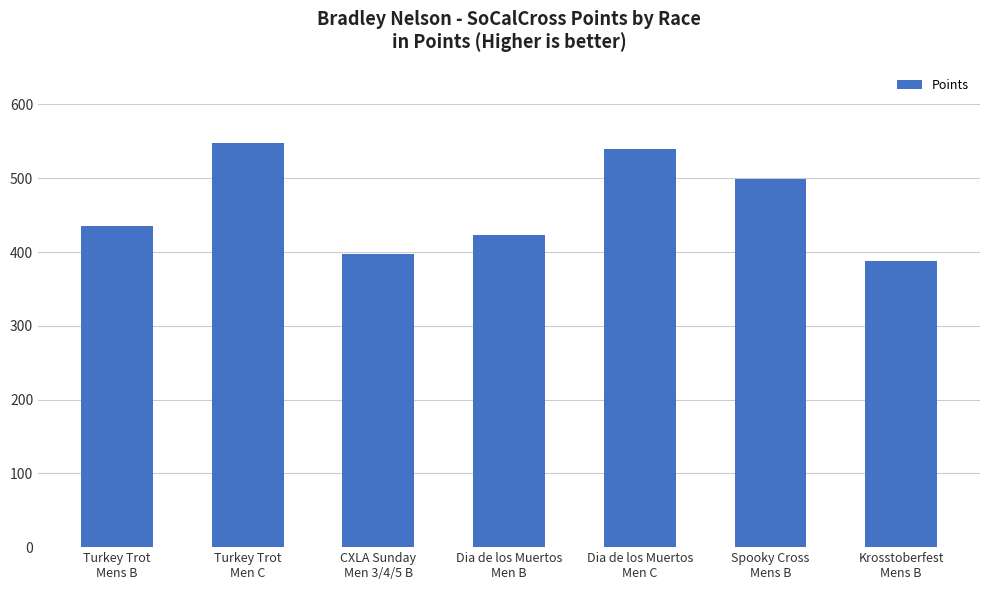

How many bars are there in total?

7